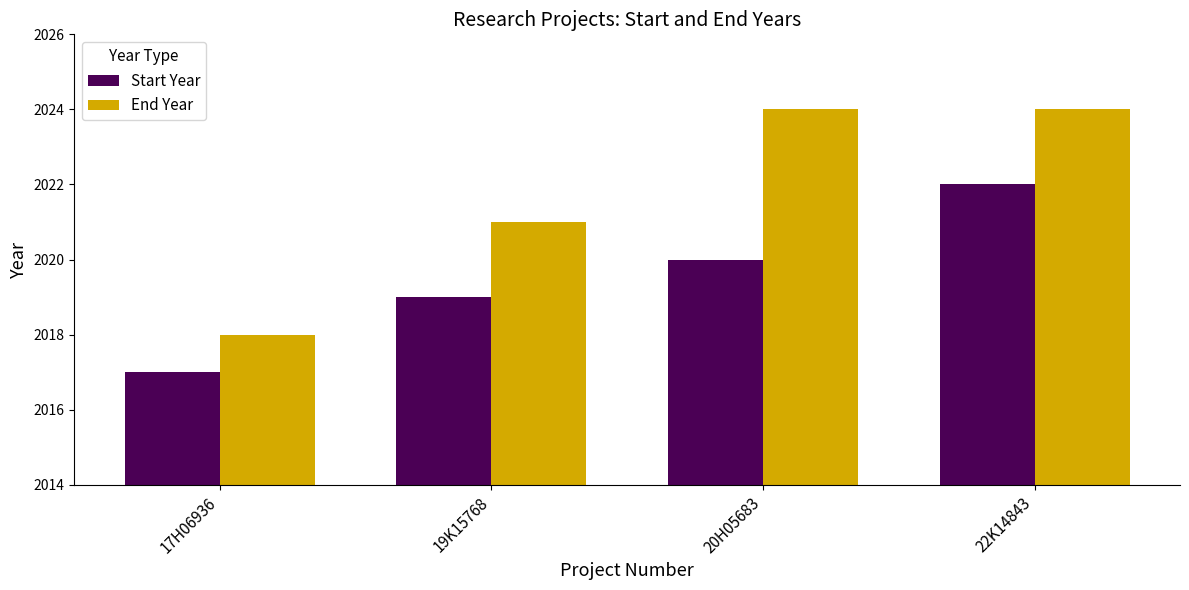

At which category is the sum across all series the highest?

22K14843